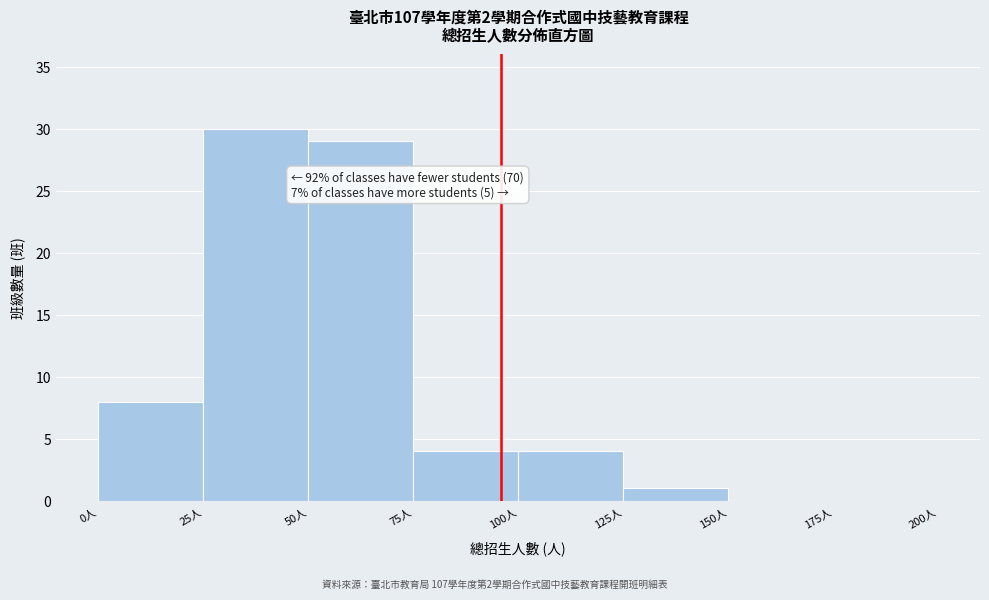

Over which range of the x-axis is the bar tallest?

25 to 50